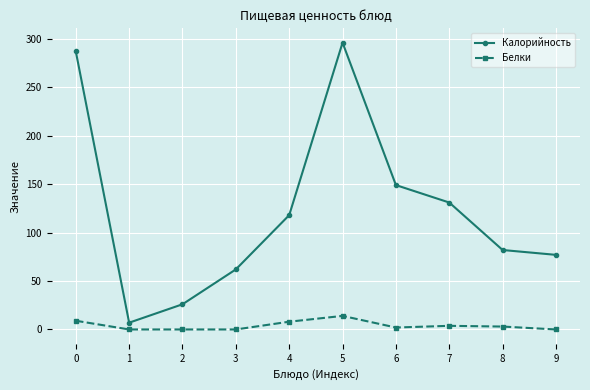

What value does the Калорийность series have at 1?

7.0